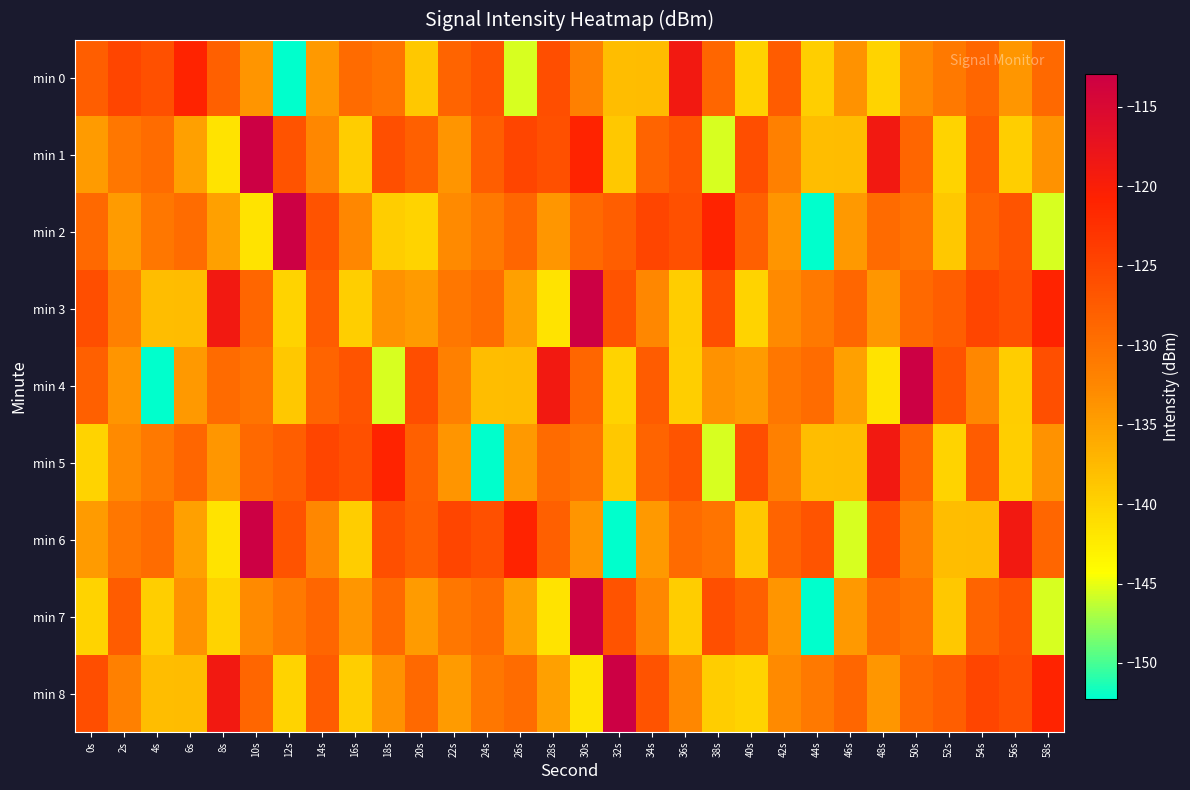

Reading left to right, transcribe all the data shown in this chart.

min 0: 0s=-127.7	2s=-124.9	4s=-126.2	6s=-121.0	8s=-128.0	10s=-133.8	12s=-152.2	14s=-134.4	16s=-129.3	18s=-130.3	20s=-138.9	22s=-128.4	24s=-126.7	26s=-145.5	28s=-125.8	30s=-131.7	32s=-137.8	34s=-137.7	36s=-118.8	38s=-128.7	40s=-140.1	42s=-127.6	44s=-139.6	46s=-133.6	48s=-140.0	50s=-132.8	52s=-130.9	54s=-128.7	56s=-134.0	58s=-129.1
min 1: 0s=-134.5	2s=-130.6	4s=-129.4	6s=-134.9	8s=-141.6	10s=-112.9	12s=-126.5	14s=-132.6	16s=-139.4	18s=-126.1	20s=-128.0	22s=-133.8	24s=-127.7	26s=-124.9	28s=-126.2	30s=-121.0	32s=-138.9	34s=-128.4	36s=-126.7	38s=-145.5	40s=-125.8	42s=-131.7	44s=-137.8	46s=-137.7	48s=-118.8	50s=-128.7	52s=-140.1	54s=-127.6	56s=-139.6	58s=-133.6
min 2: 0s=-129.1	2s=-134.5	4s=-130.6	6s=-129.4	8s=-134.9	10s=-141.6	12s=-112.9	14s=-126.5	16s=-132.6	18s=-139.4	20s=-140.0	22s=-132.8	24s=-130.9	26s=-128.7	28s=-134.0	30s=-129.1	32s=-127.7	34s=-124.9	36s=-126.2	38s=-121.0	40s=-128.0	42s=-133.8	44s=-152.2	46s=-134.4	48s=-129.3	50s=-130.3	52s=-138.9	54s=-128.4	56s=-126.7	58s=-145.5
min 3: 0s=-125.8	2s=-131.7	4s=-137.8	6s=-137.7	8s=-118.8	10s=-128.7	12s=-140.1	14s=-127.6	16s=-139.6	18s=-133.6	20s=-134.5	22s=-130.6	24s=-129.4	26s=-134.9	28s=-141.6	30s=-112.9	32s=-126.5	34s=-132.6	36s=-139.4	38s=-126.1	40s=-140.0	42s=-132.8	44s=-130.9	46s=-128.7	48s=-134.0	50s=-129.1	52s=-127.7	54s=-124.9	56s=-126.2	58s=-121.0
min 4: 0s=-128.0	2s=-133.8	4s=-152.2	6s=-134.4	8s=-129.3	10s=-130.3	12s=-138.9	14s=-128.4	16s=-126.7	18s=-145.5	20s=-125.8	22s=-131.7	24s=-137.8	26s=-137.7	28s=-118.8	30s=-128.7	32s=-140.1	34s=-127.6	36s=-139.6	38s=-133.6	40s=-134.5	42s=-130.6	44s=-129.4	46s=-134.9	48s=-141.6	50s=-112.9	52s=-126.5	54s=-132.6	56s=-139.4	58s=-126.1
min 5: 0s=-140.0	2s=-132.8	4s=-130.9	6s=-128.7	8s=-134.0	10s=-129.1	12s=-127.7	14s=-124.9	16s=-126.2	18s=-121.0	20s=-128.0	22s=-133.8	24s=-152.2	26s=-134.4	28s=-129.3	30s=-130.3	32s=-138.9	34s=-128.4	36s=-126.7	38s=-145.5	40s=-125.8	42s=-131.7	44s=-137.8	46s=-137.7	48s=-118.8	50s=-128.7	52s=-140.1	54s=-127.6	56s=-139.6	58s=-133.6
min 6: 0s=-134.5	2s=-130.6	4s=-129.4	6s=-134.9	8s=-141.6	10s=-112.9	12s=-126.5	14s=-132.6	16s=-139.4	18s=-126.1	20s=-127.7	22s=-124.9	24s=-126.2	26s=-121.0	28s=-128.0	30s=-133.8	32s=-152.2	34s=-134.4	36s=-129.3	38s=-130.3	40s=-138.9	42s=-128.4	44s=-126.7	46s=-145.5	48s=-125.8	50s=-131.7	52s=-137.8	54s=-137.7	56s=-118.8	58s=-128.7
min 7: 0s=-140.1	2s=-127.6	4s=-139.6	6s=-133.6	8s=-140.0	10s=-132.8	12s=-130.9	14s=-128.7	16s=-134.0	18s=-129.1	20s=-134.5	22s=-130.6	24s=-129.4	26s=-134.9	28s=-141.6	30s=-112.9	32s=-126.5	34s=-132.6	36s=-139.4	38s=-126.1	40s=-128.0	42s=-133.8	44s=-152.2	46s=-134.4	48s=-129.3	50s=-130.3	52s=-138.9	54s=-128.4	56s=-126.7	58s=-145.5
min 8: 0s=-125.8	2s=-131.7	4s=-137.8	6s=-137.7	8s=-118.8	10s=-128.7	12s=-140.1	14s=-127.6	16s=-139.6	18s=-133.6	20s=-129.1	22s=-134.5	24s=-130.6	26s=-129.4	28s=-134.9	30s=-141.6	32s=-112.9	34s=-126.5	36s=-132.6	38s=-139.4	40s=-140.0	42s=-132.8	44s=-130.9	46s=-128.7	48s=-134.0	50s=-129.1	52s=-127.7	54s=-124.9	56s=-126.2	58s=-121.0